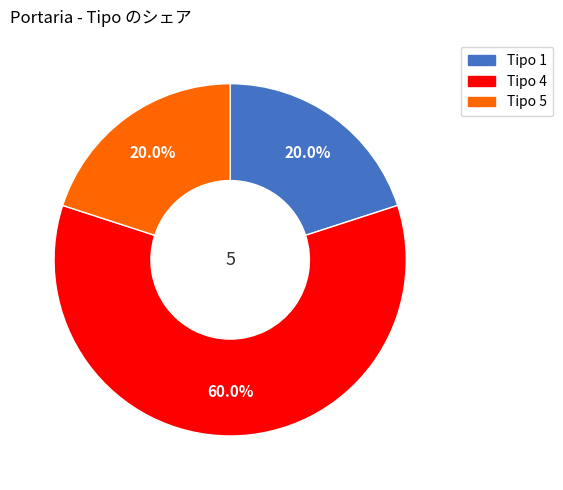

Is there a majority slice in this chart?

Yes